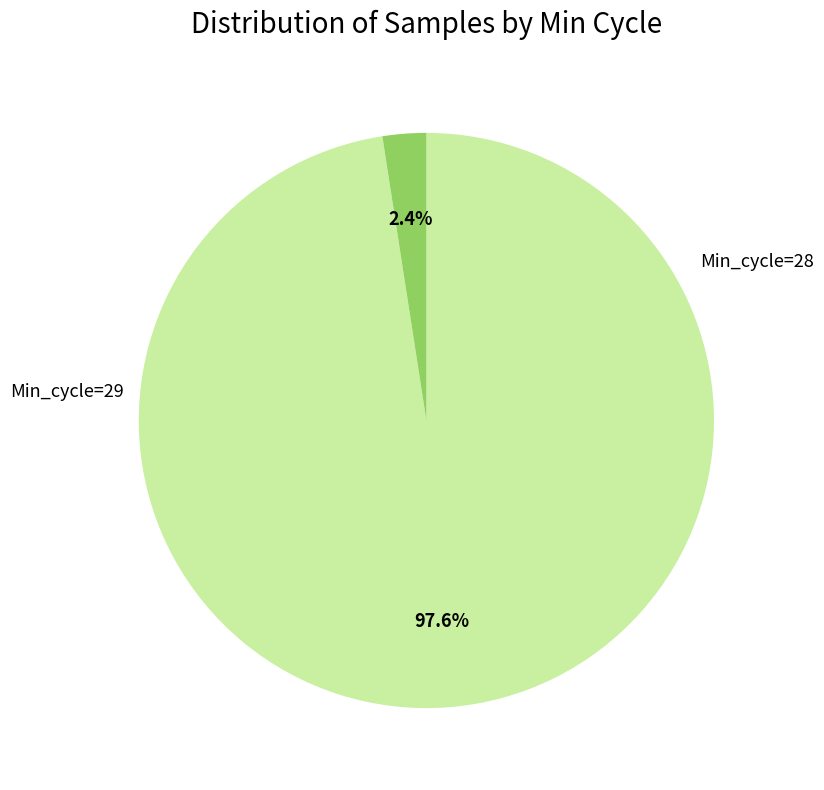

Does any single category account for the majority?

Yes